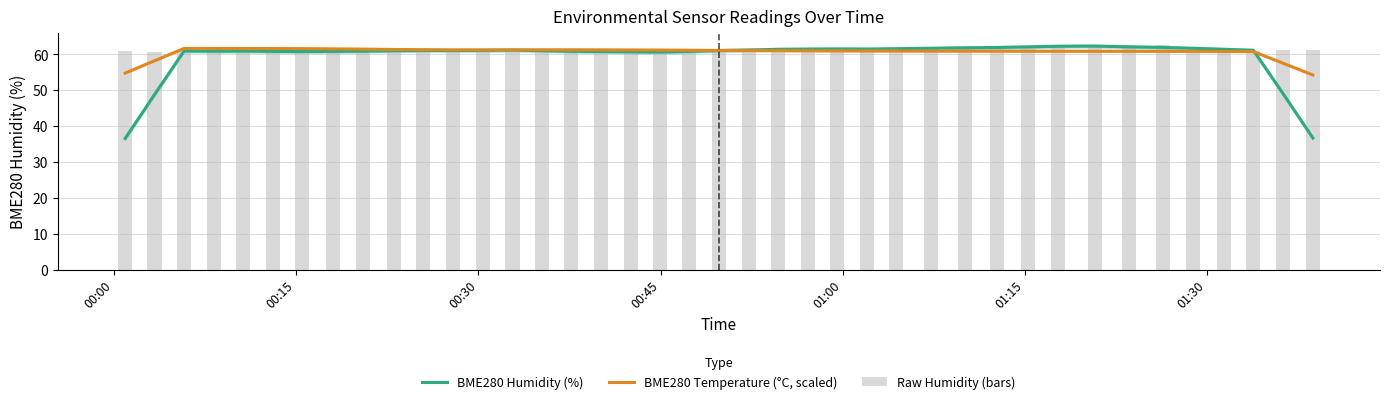

What is the highest value of the BME280 Temperature (°C, scaled) series?

61.7